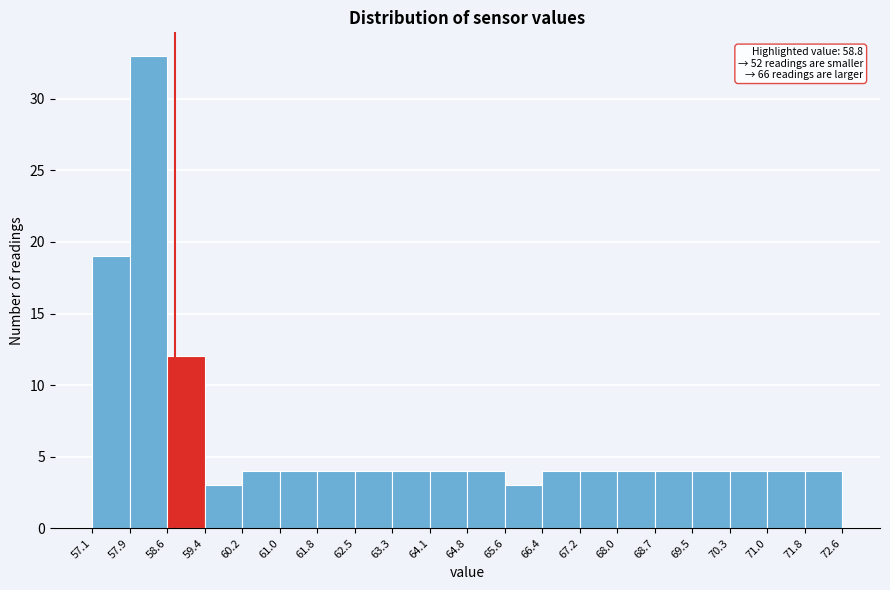

Over which range of the x-axis is the bar tallest?

57.9 to 58.6